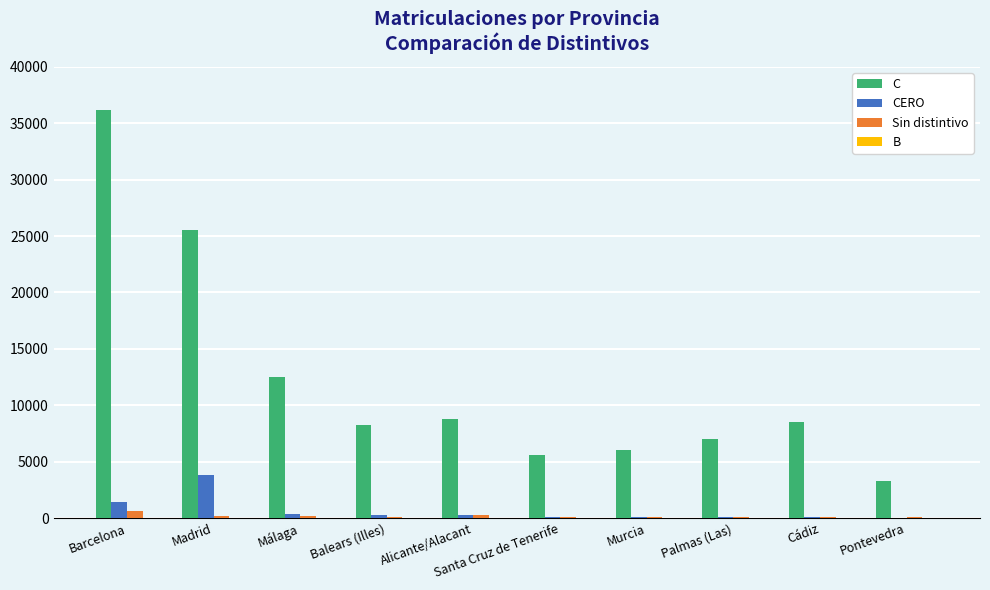

Which series has the largest total across all categories?

C